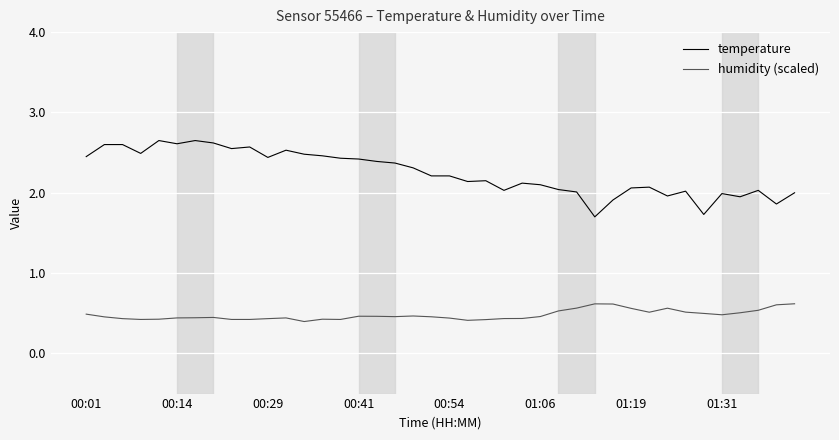

Which series has the largest range (max minus min)?

temperature